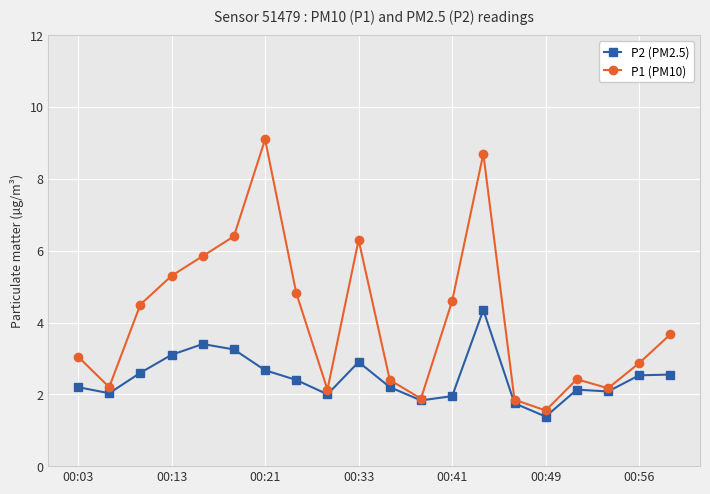

List the series in order of their peak value, lowest first.

P2 (PM2.5), P1 (PM10)